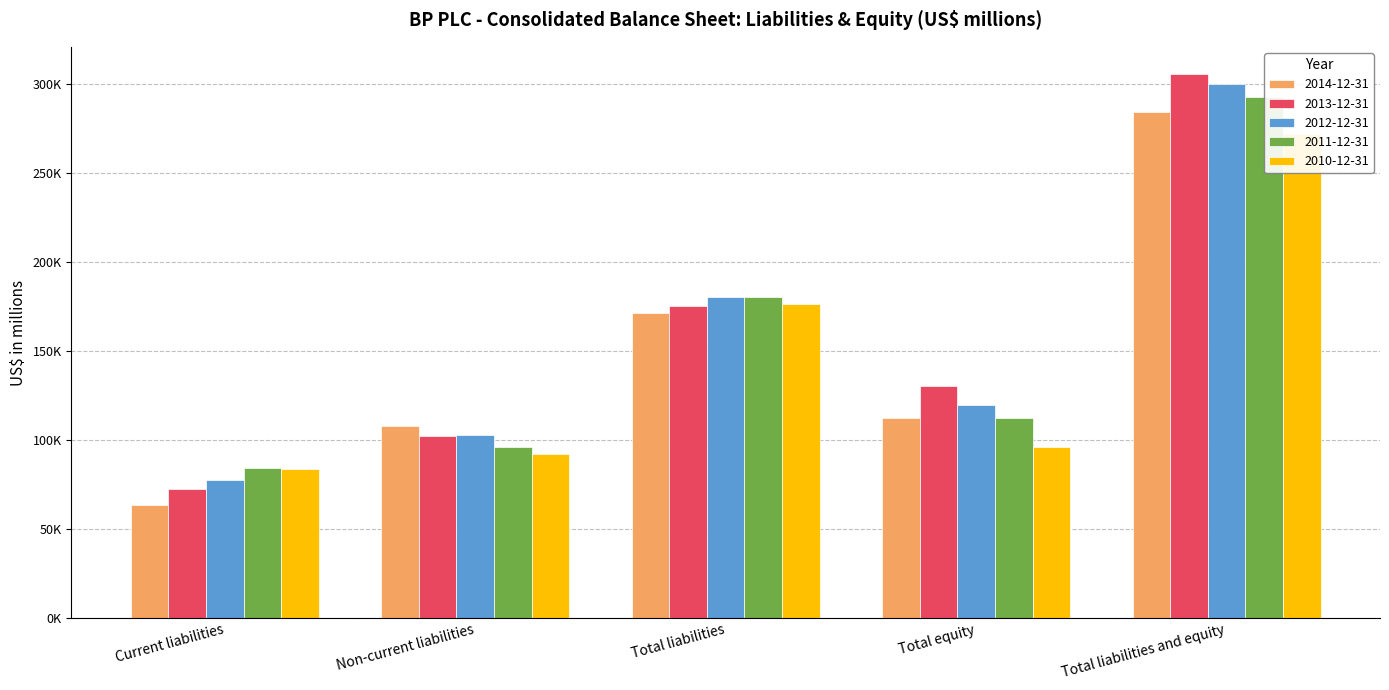

The 2011-12-31 series shows 293068 at Total liabilities and equity. True or false?

True